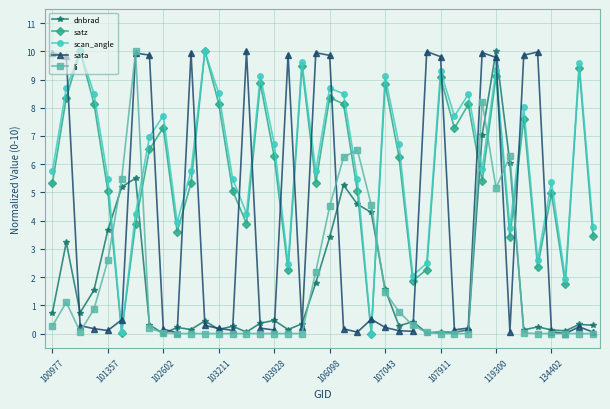

How many lines are shown in the chart?

5